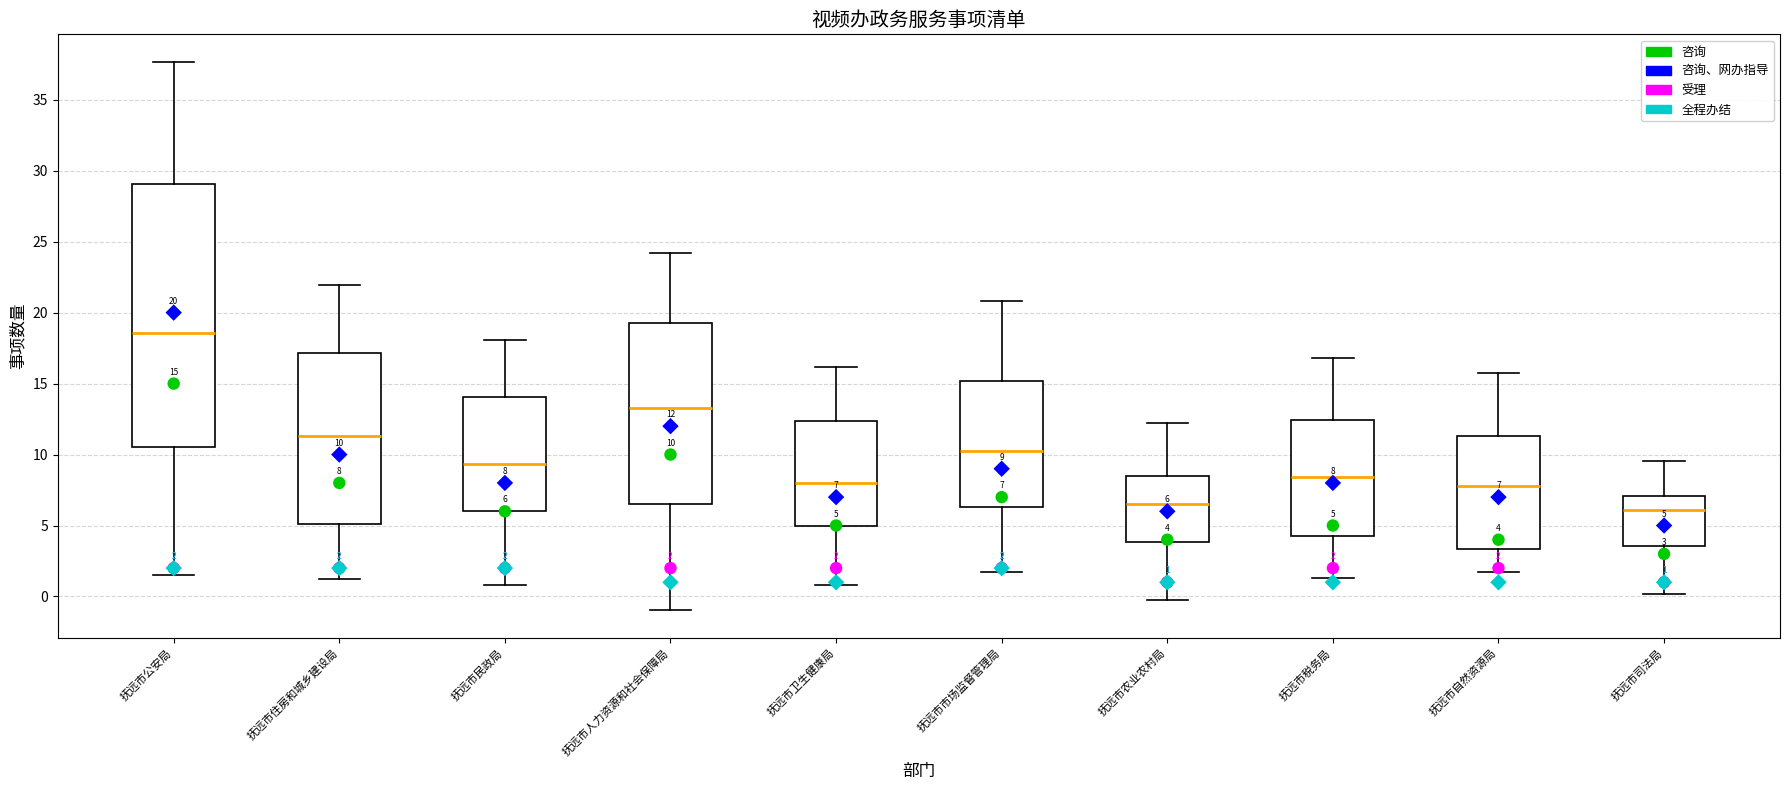

Comparing the boxes themselves (not the whiskers), which one is the tallest?

抚远市公安局